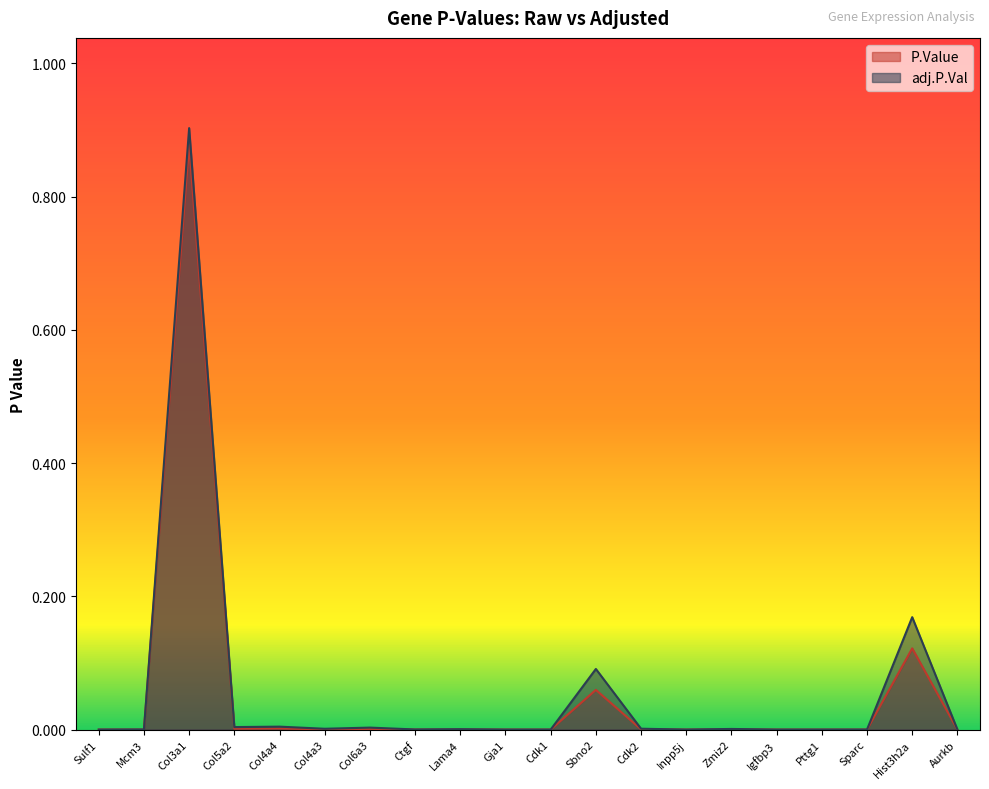

How many lines are shown in the chart?

2